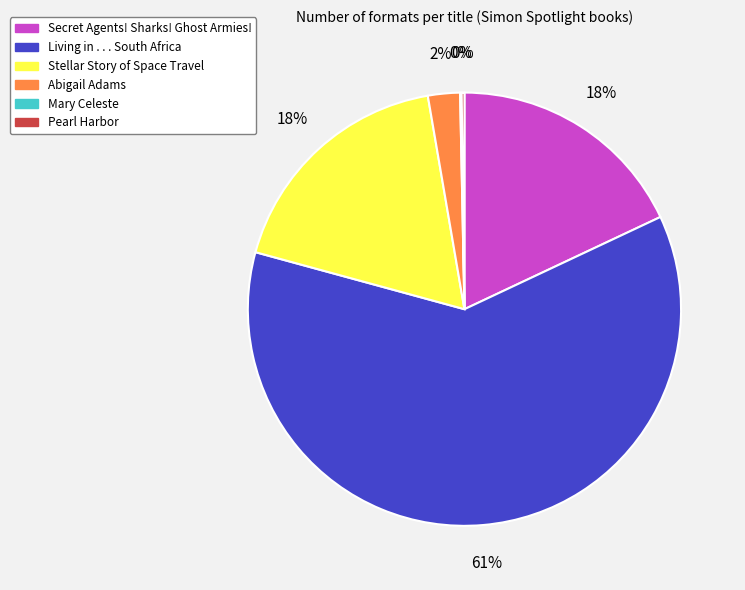

Do Living in . . . South Africa and Stellar Story of Space Travel together represent more than half of the pie?

Yes